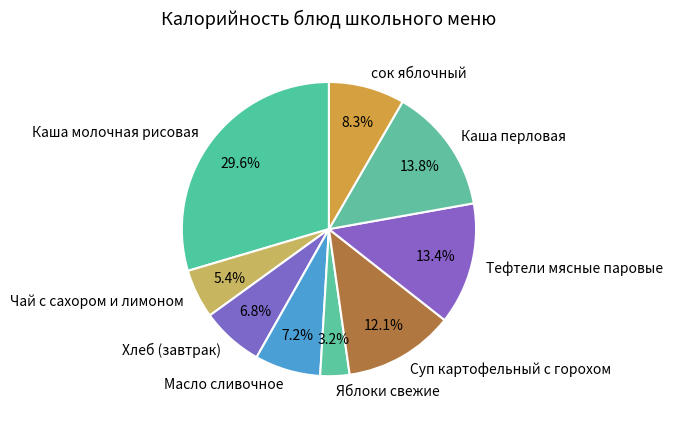

Is сок яблочный the majority of the pie?

No